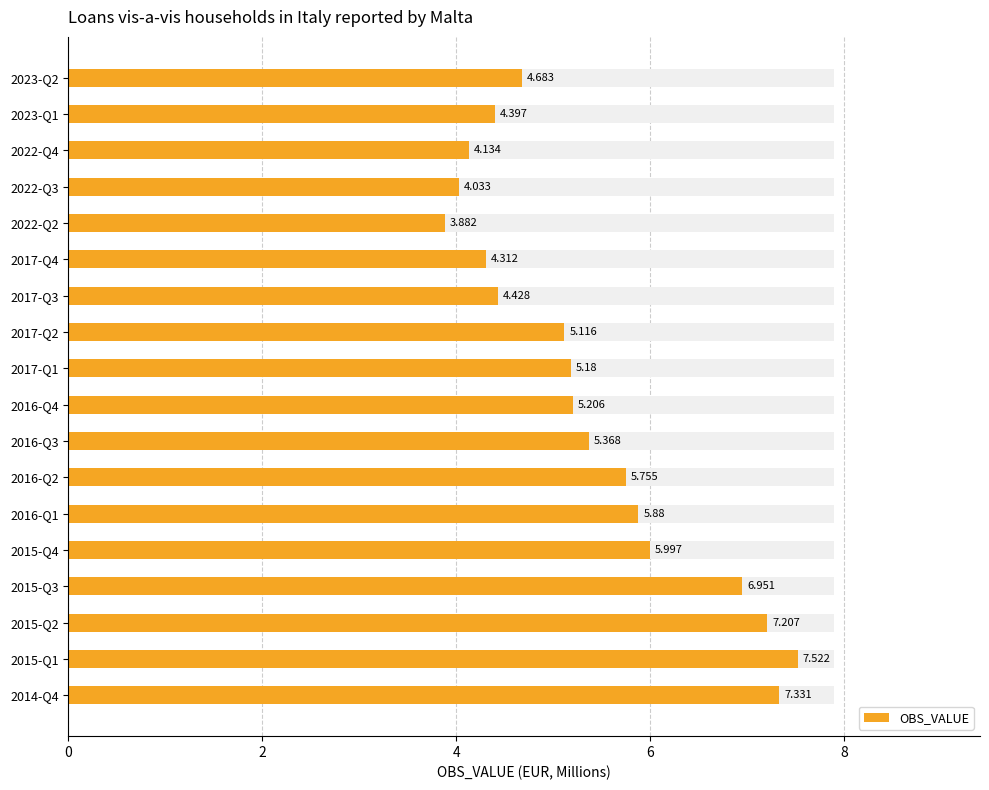

Reading left to right, transcribe all the data shown in this chart.

7.3	7.5	7.2	7.0	6.0	5.9	5.8	5.4	5.2	5.2	5.1	4.4	4.3	3.9	4.0	4.1	4.4	4.7